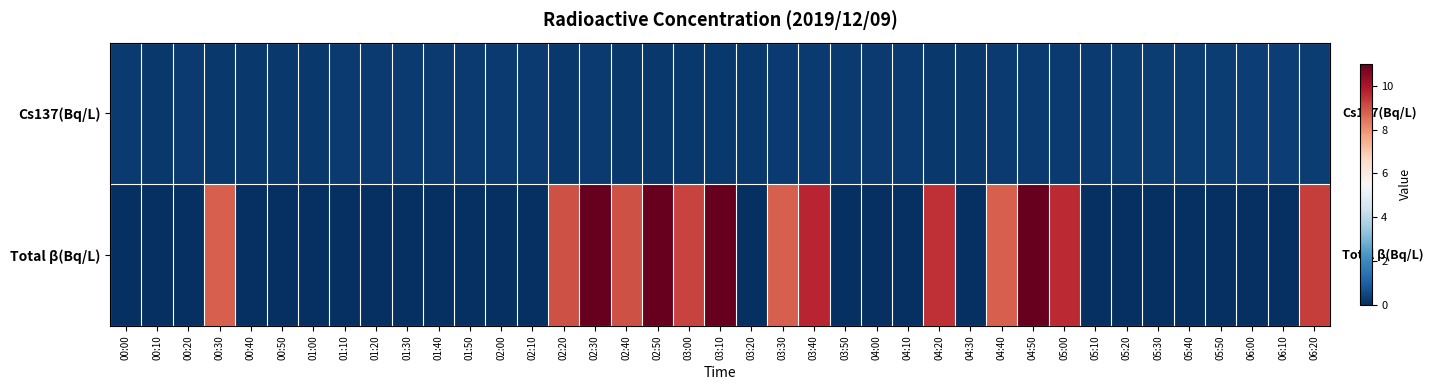

Rank the series at 00:40 from highest to lowest value.

Cs137(Bq/L), Total β(Bq/L)